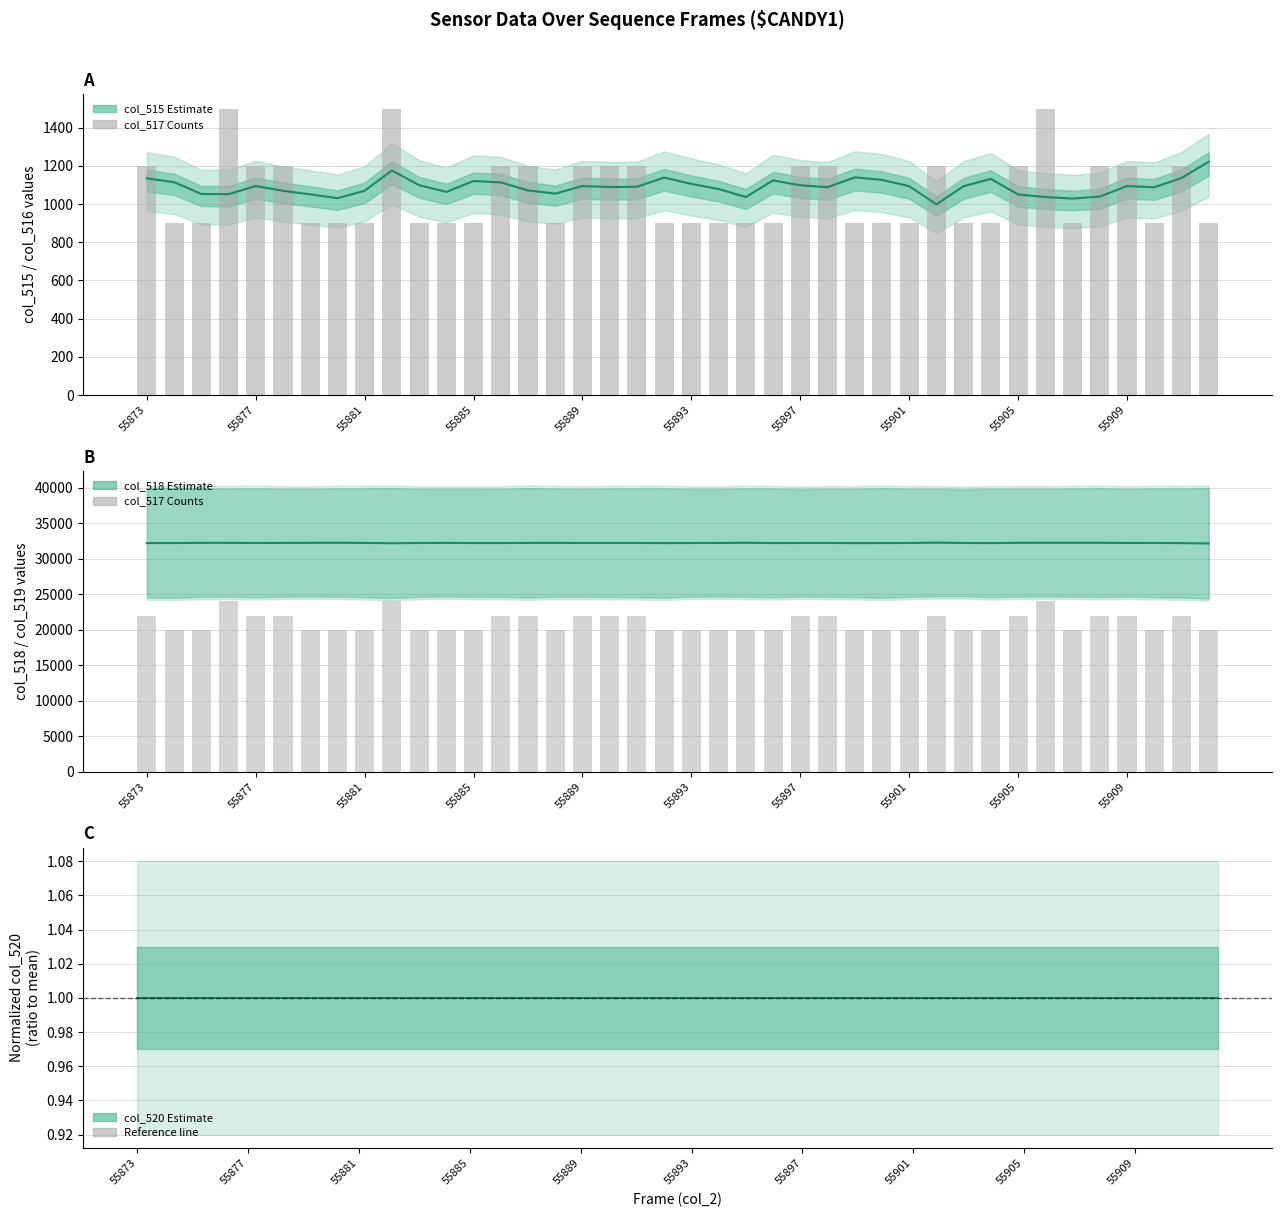

Reading right to left, extract all data points from this chart.

col_515: 1222.0	1136.5	1088.0	1094.5	1039.5	1029.0	1037.0	1050.5	1132.0	1094.0	998.5	1094.0	1127.0	1140.0	1088.5	1098.5	1124.0	1037.0	1079.0	1106.0	1139.0	1090.5	1089.5	1094.5	1055.0	1071.5	1113.5	1121.0	1064.0	1099.0	1176.0	1070.0	1031.0	1051.0	1069.5	1094.5	1052.0	1053.0	1115.0	1134.5
col_517 (scaled): 900.0	1200.0	900.0	1200.0	1200.0	900.0	1500.0	1200.0	900.0	900.0	1200.0	900.0	900.0	900.0	1200.0	1200.0	900.0	900.0	900.0	900.0	900.0	1200.0	1200.0	1200.0	900.0	1200.0	1200.0	900.0	900.0	900.0	1500.0	900.0	900.0	900.0	1200.0	1200.0	1500.0	900.0	900.0	1200.0
col_519 center: 32156.5	32199.0	32223.5	32227.0	32247.5	32253.0	32248.5	32242.0	32201.5	32220.5	32268.0	32220.5	32204.0	32197.5	32223.0	32218.0	32205.5	32249.0	32228.0	32214.5	32198.0	32222.0	32222.5	32220.0	32240.0	32231.5	32210.5	32207.0	32235.5	32218.0	32179.0	32232.5	32252.0	32242.0	32232.5	32220.0	32241.0	32241.0	32210.0	32200.0
col_517 scaled bar: 20000.0	22000.0	20000.0	22000.0	22000.0	20000.0	24000.0	22000.0	20000.0	20000.0	22000.0	20000.0	20000.0	20000.0	22000.0	22000.0	20000.0	20000.0	20000.0	20000.0	20000.0	22000.0	22000.0	22000.0	20000.0	22000.0	22000.0	20000.0	20000.0	20000.0	24000.0	20000.0	20000.0	20000.0	22000.0	22000.0	24000.0	20000.0	20000.0	22000.0
col_520: 1.0	1.0	1.0	1.0	1.0	1.0	1.0	1.0	1.0	1.0	1.0	1.0	1.0	1.0	1.0	1.0	1.0	1.0	1.0	1.0	1.0	1.0	1.0	1.0	1.0	1.0	1.0	1.0	1.0	1.0	1.0	1.0	1.0	1.0	1.0	1.0	1.0	1.0	1.0	1.0